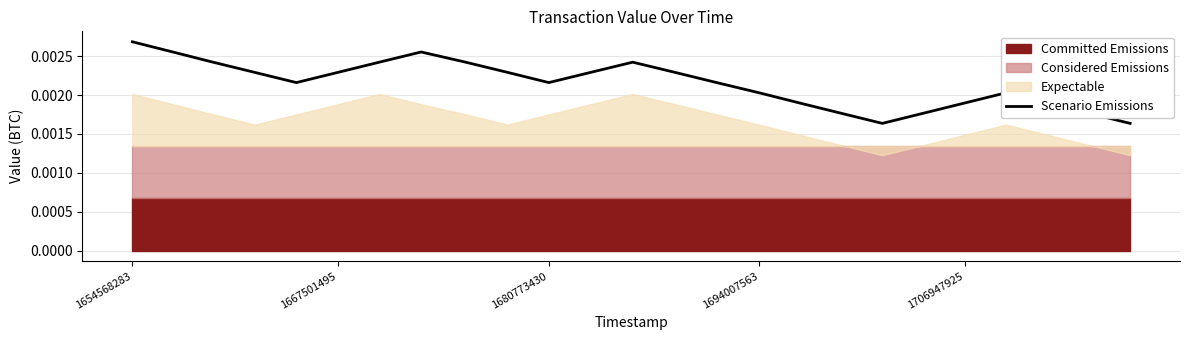

Does the chart display data point markers on the line(s)?

No